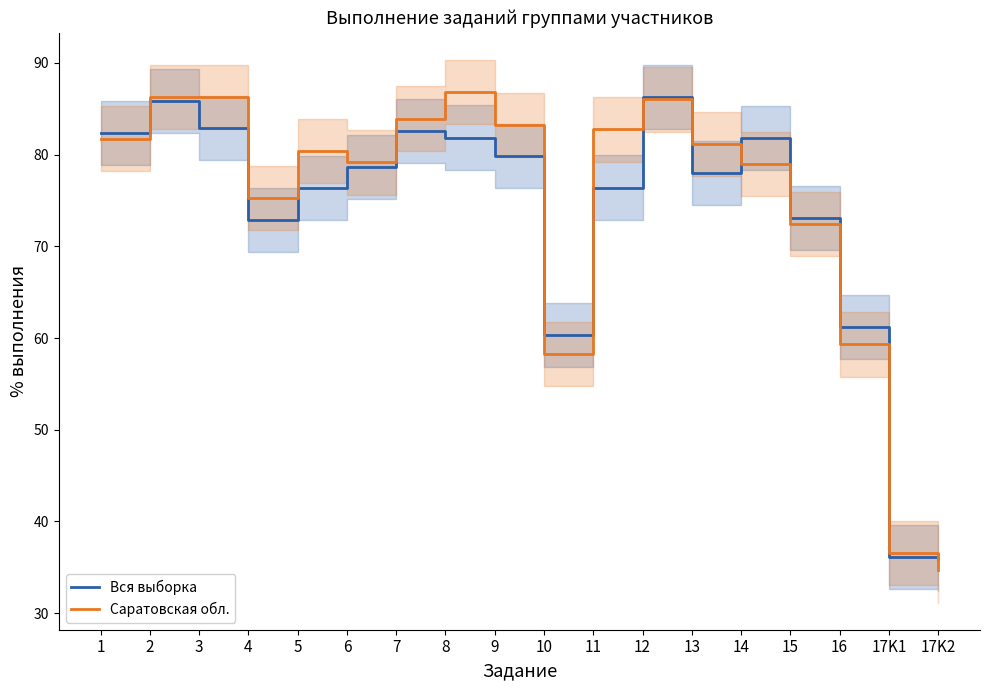

List the series in order of their peak value, lowest first.

Вся выборка, Саратовская обл.